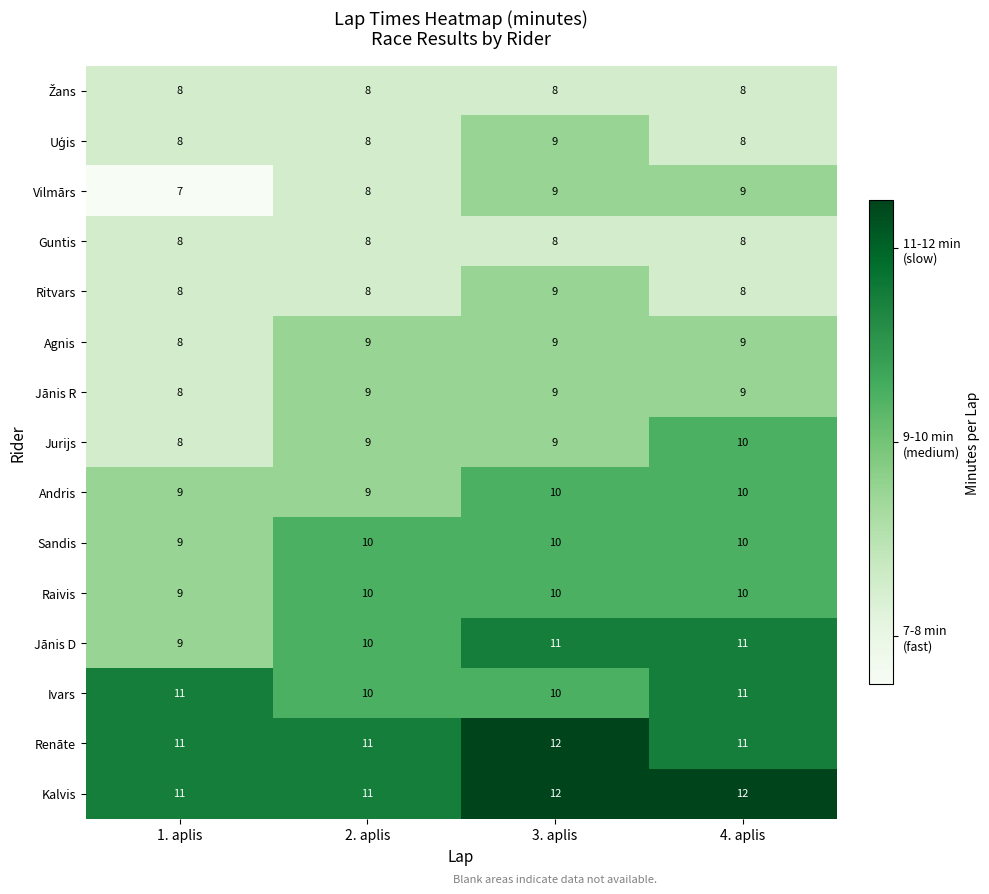

The value of Raivis at 1. aplis is 9. True or false?

True